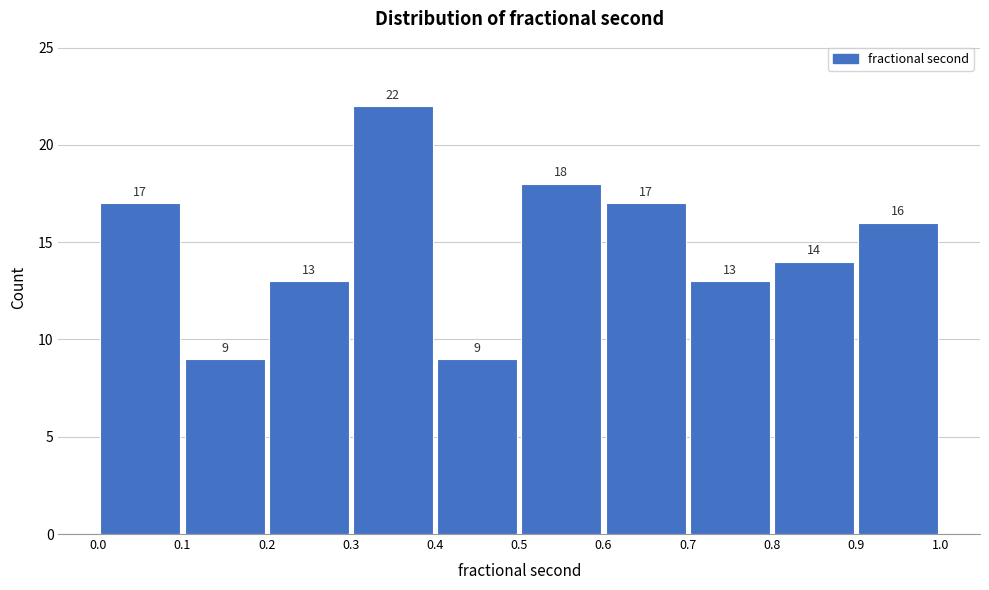

How tall is the bar that spans 0.8 to 0.9 on the x-axis?

14